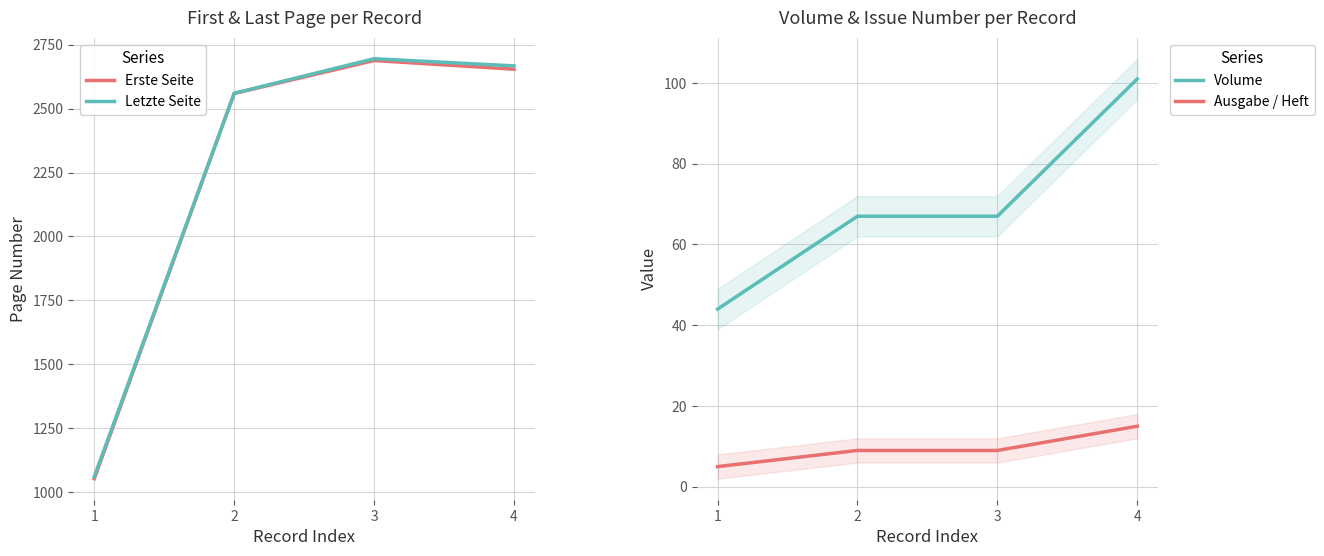

How many distinct data groups are displayed?

4